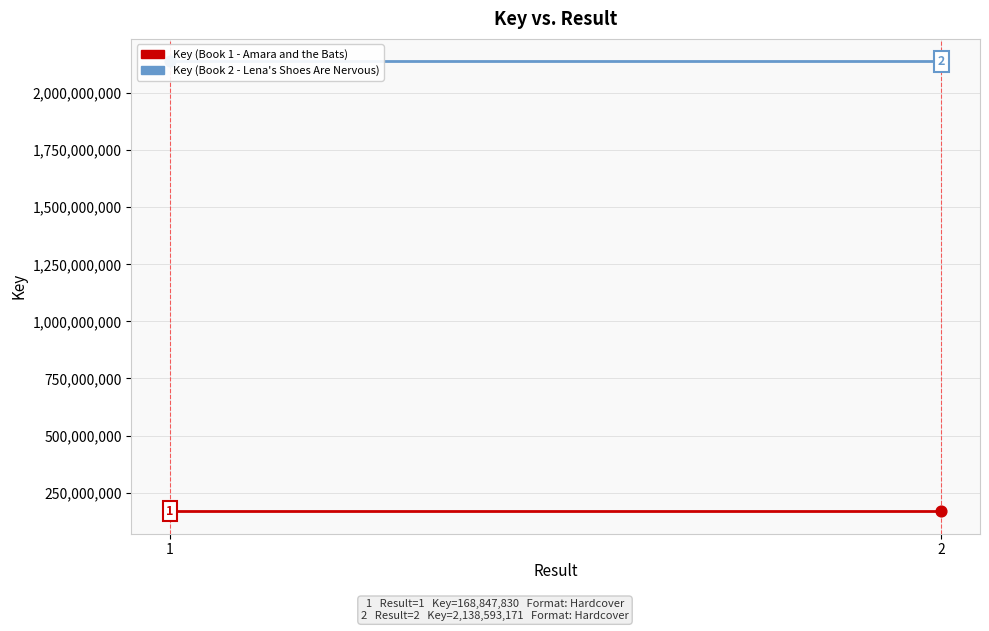

Which series has the widest spread of Y values?

Key (Book 1 - Amara and the Bats)